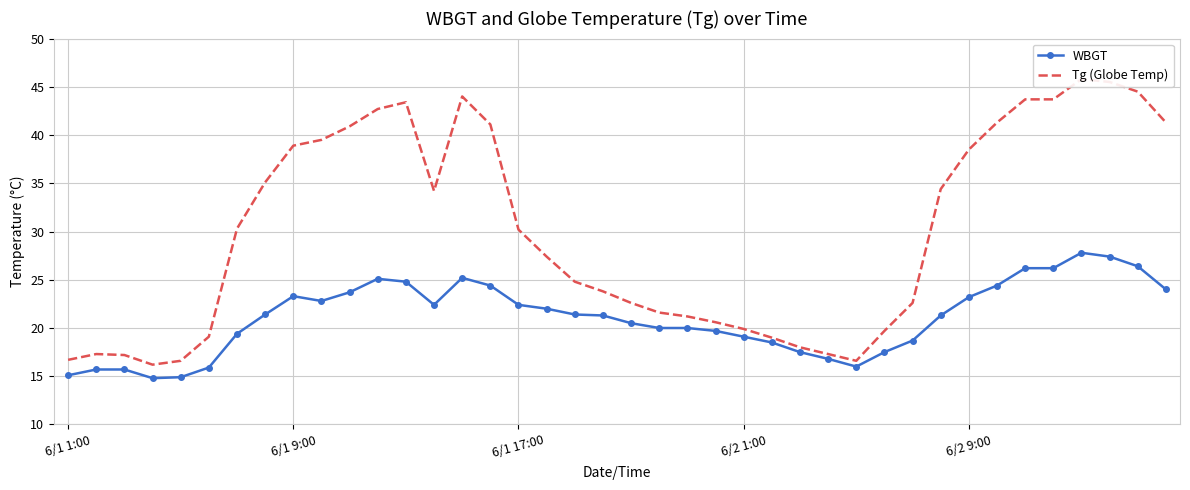

How many values in the Tg (Globe Temp) series exceed 30?

20